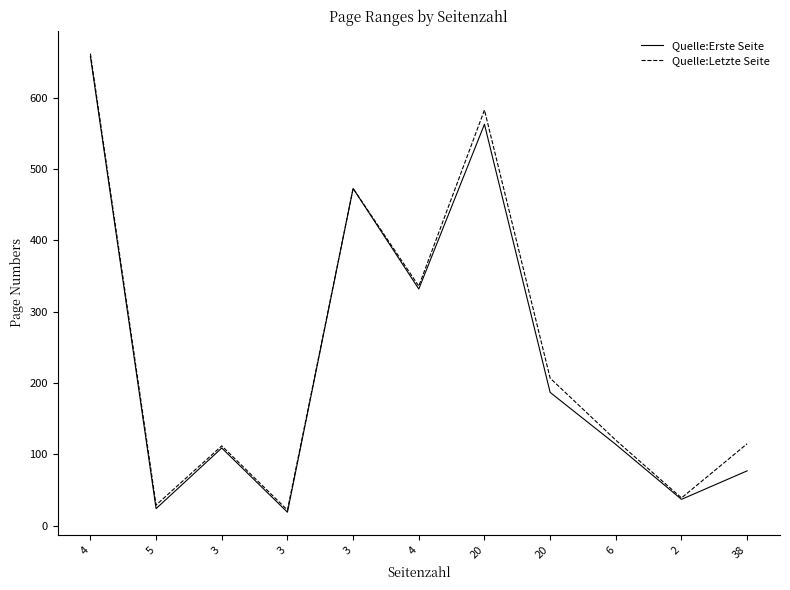

What is the difference between the maximum and second lowest values in the Quelle:Letzte Seite series?

633